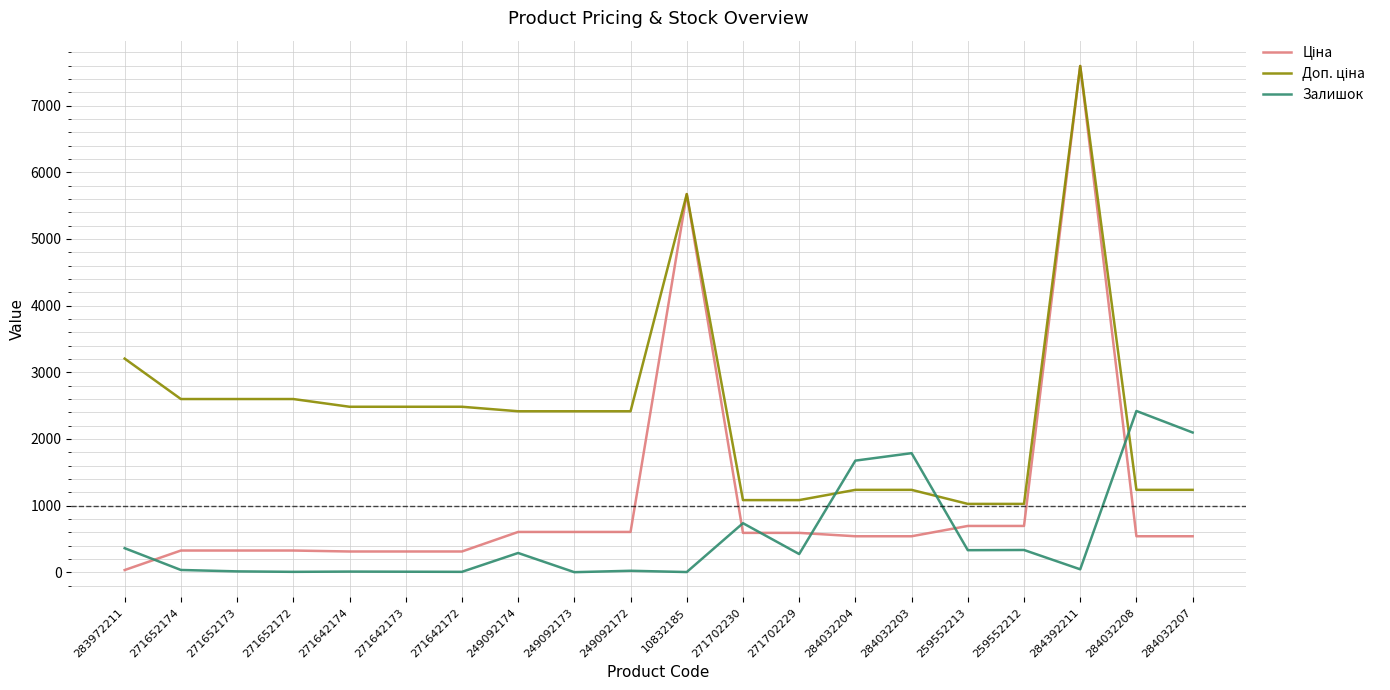

At which label does Залишок reach its peak?

284032208